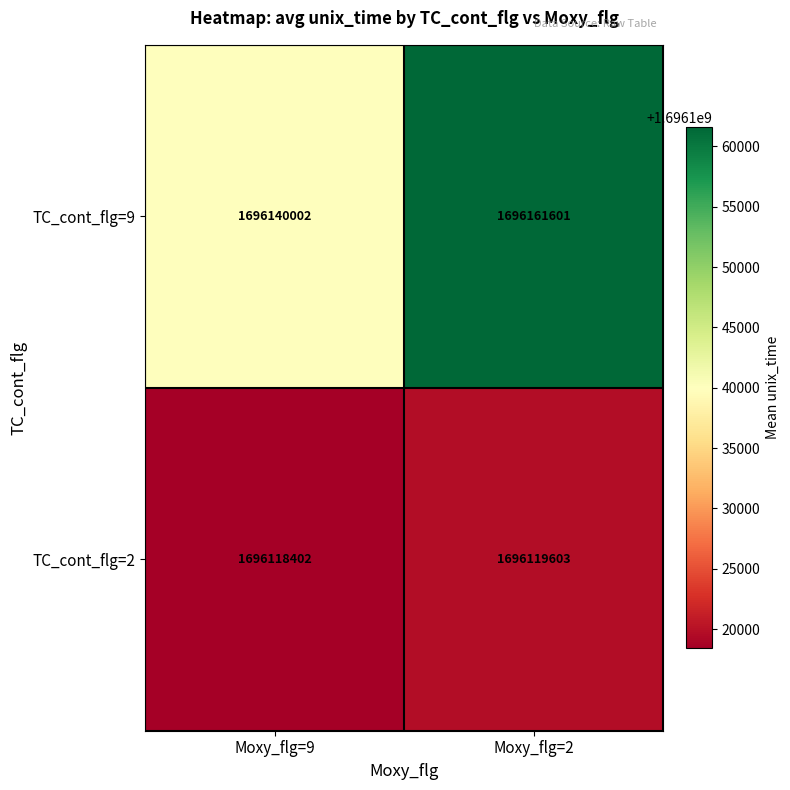

Reading right to left, list all the values displayed in this chart.

TC_cont_flg=9: 1696161601	1696140002
TC_cont_flg=2: 1696119603	1696118402